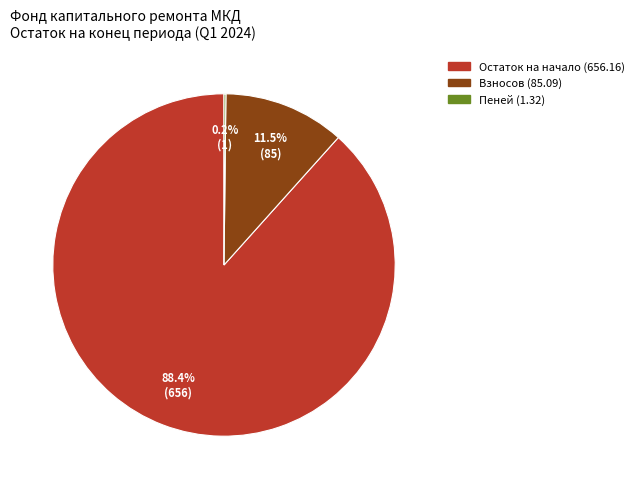

Does any single category account for the majority?

Yes